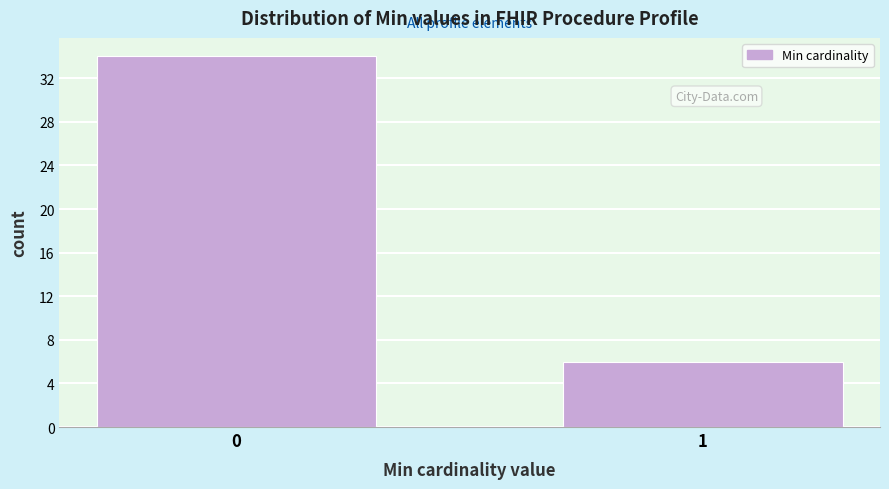

Reading left to right, list all the values displayed in this chart.

34	6